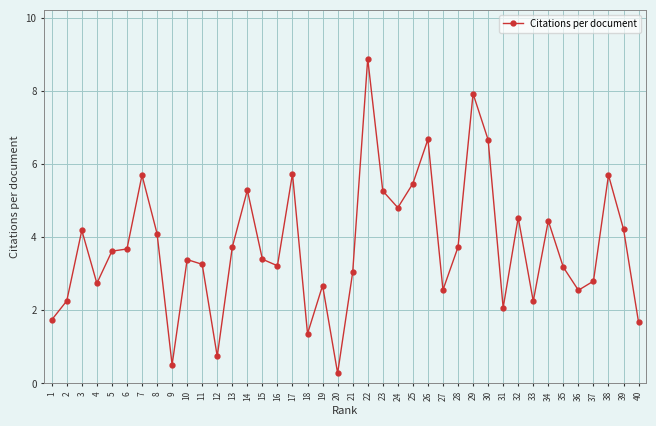

What is the maximum value shown in the chart?

8.9